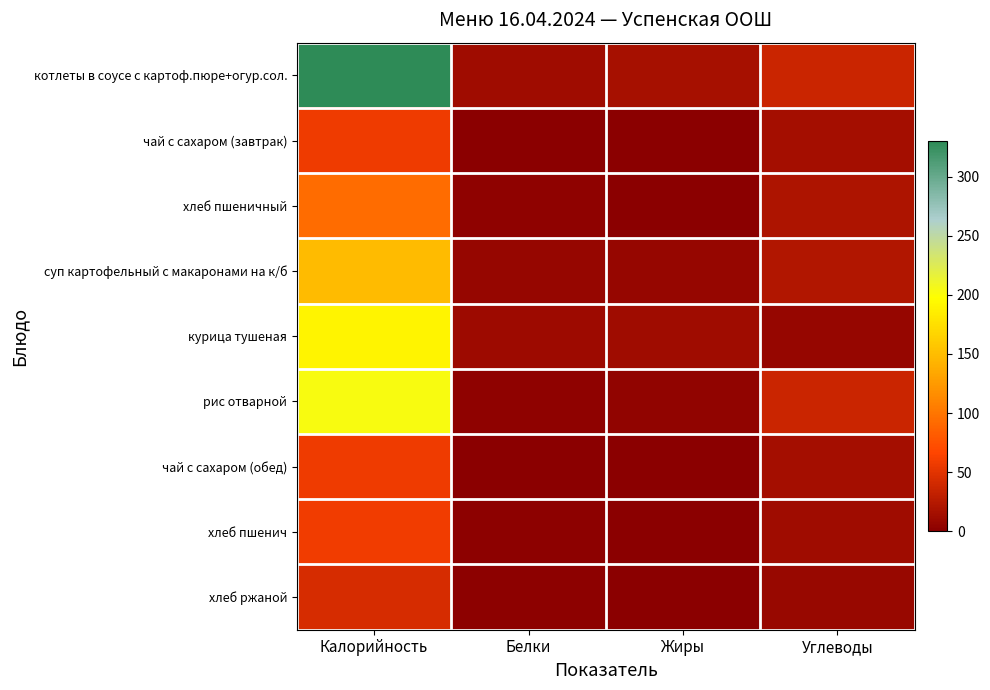

Which series has the largest total across all categories?

котлеты в соусе с картоф.пюре+огур.сол.